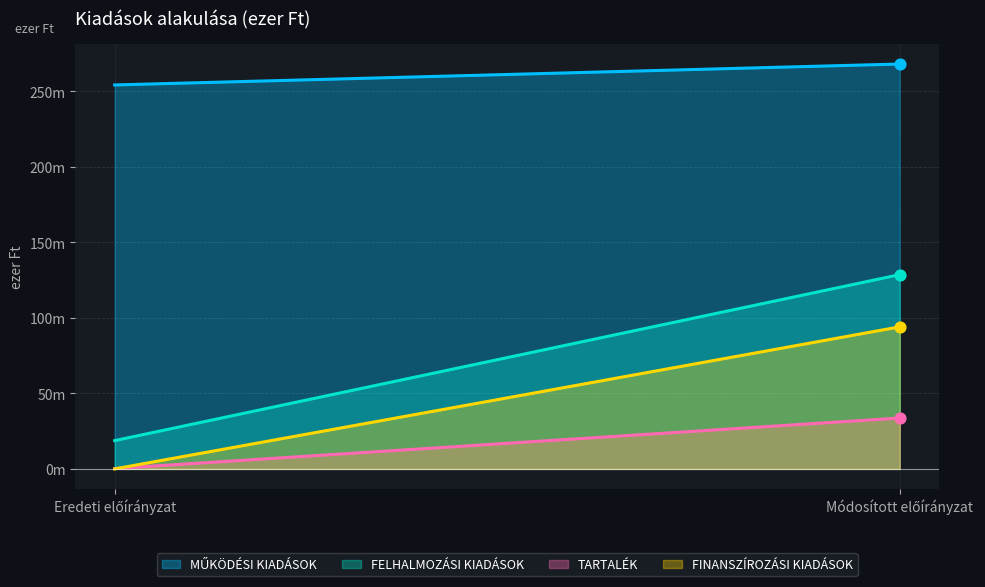

At how many categories does at least one series exceed 205615?

2